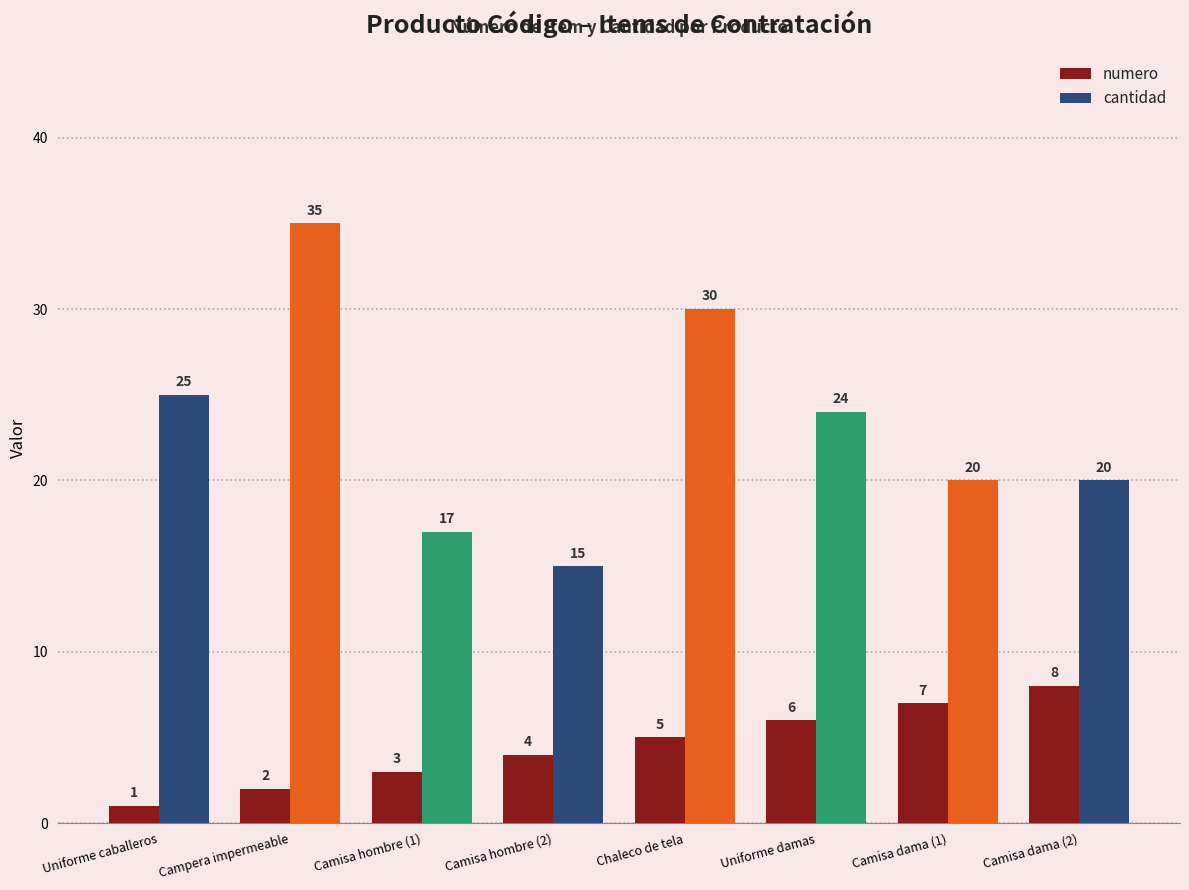

What is the difference between the cantidad values at Chaleco de tela and Uniforme caballeros?

5